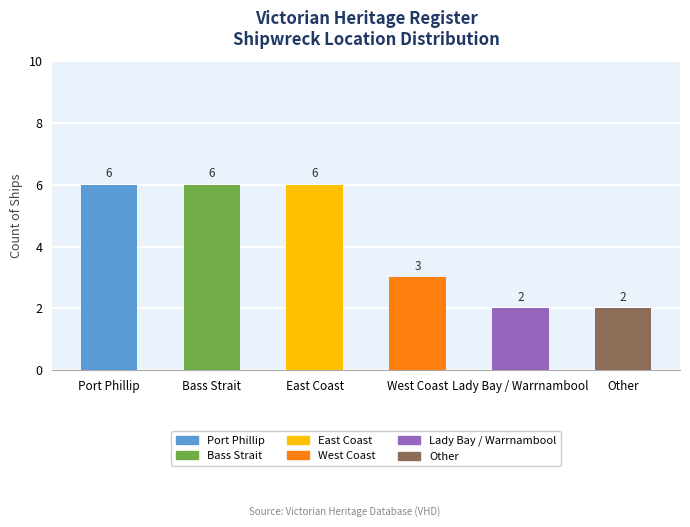

True or false: the data shows 2 at Other.

True